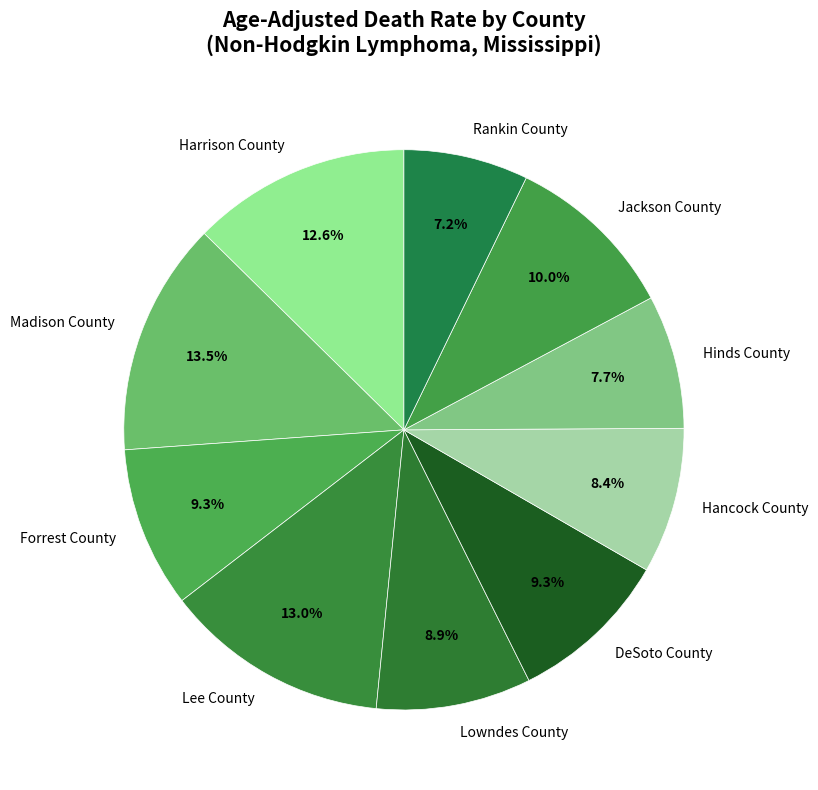

Is the sum of Rankin County and Lee County greater than half?

No